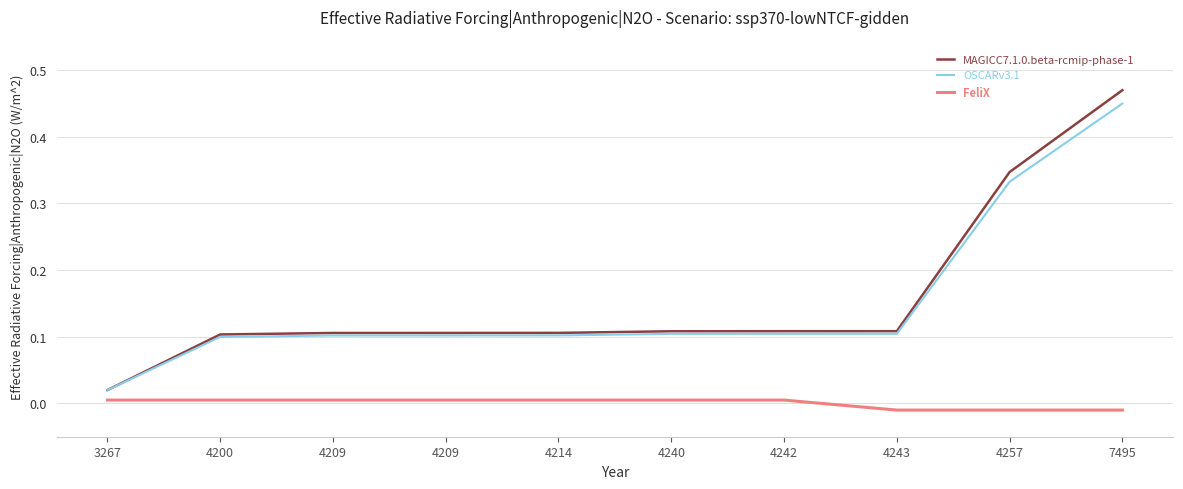

How many lines are shown in the chart?

3